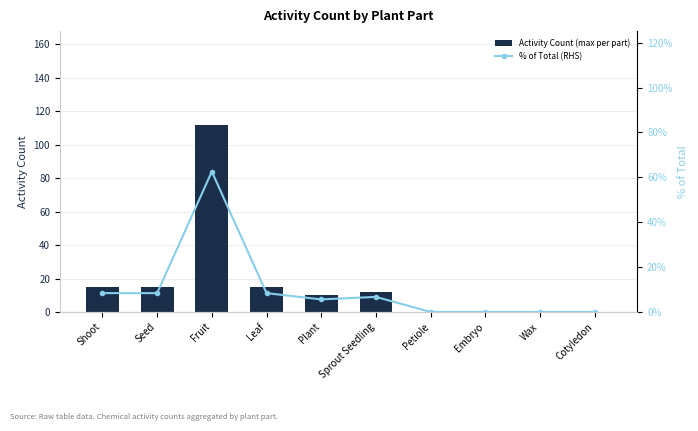

Rank the series by their average value, from highest to lowest.

Activity Count (max per part), % of Total (RHS)